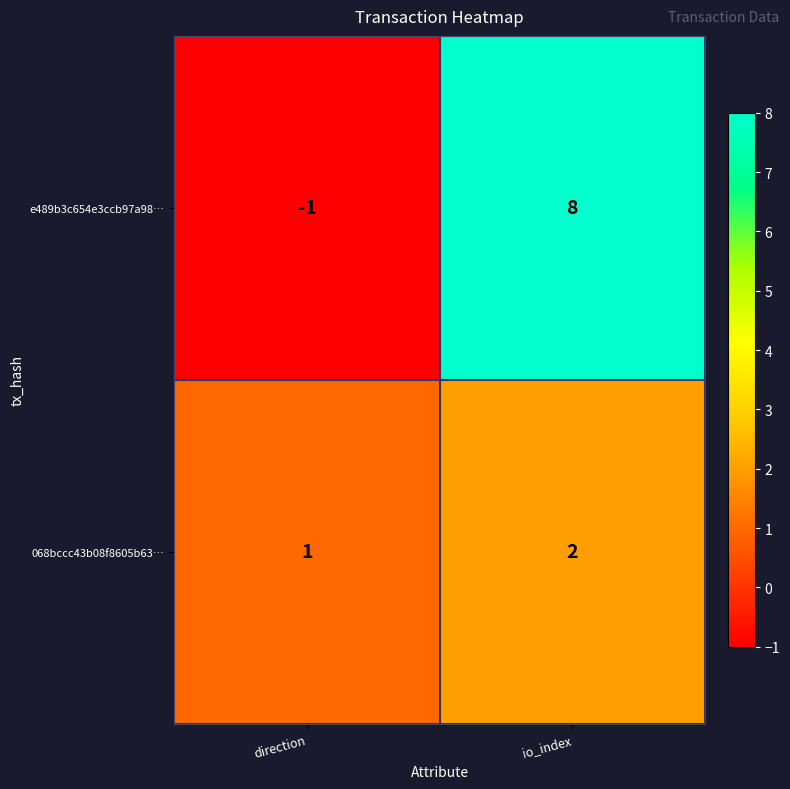

What is the sum of the e489b3c654e3ccb97a98… values at direction and io_index?

7